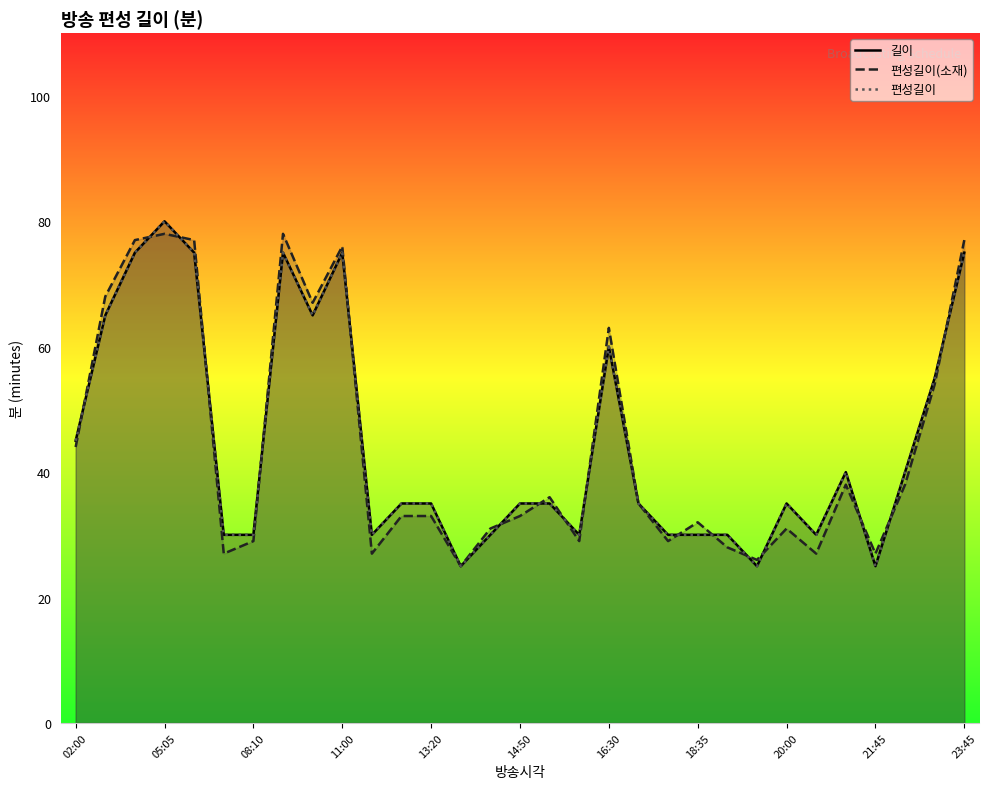

Rank the series at 16 from highest to lowest value.

편성길이(소재), 길이, 편성길이